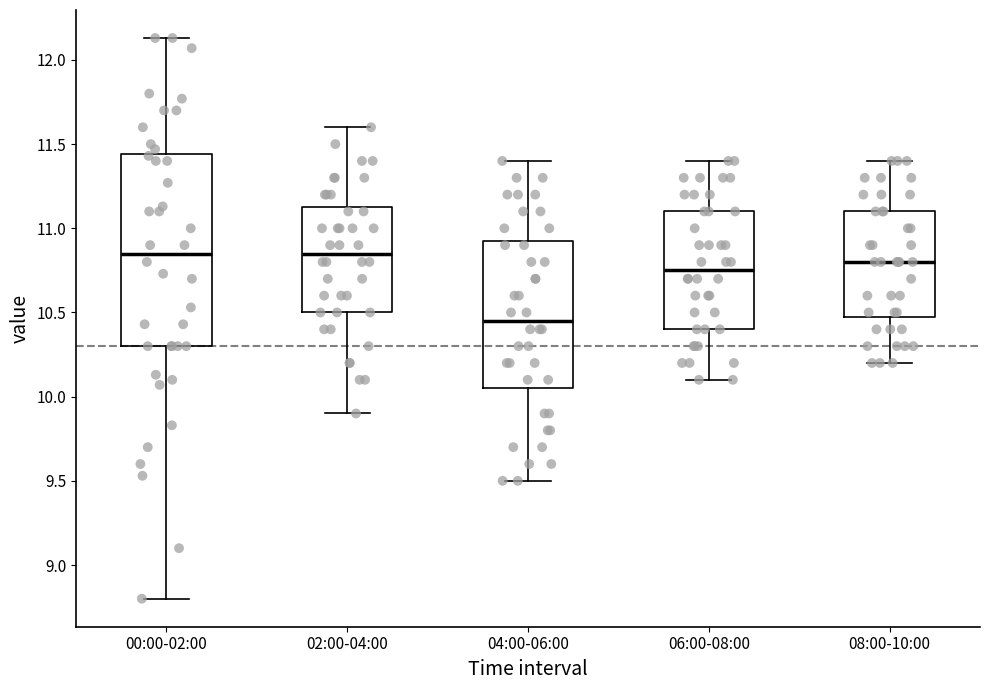

Comparing the boxes themselves (not the whiskers), which one is the tallest?

00:00-02:00